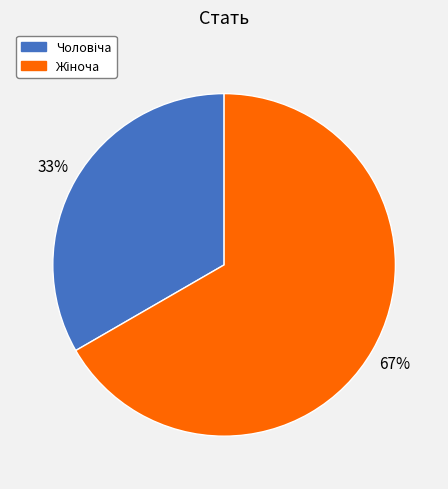

To the nearest percent, what is the average slice percentage?

50%